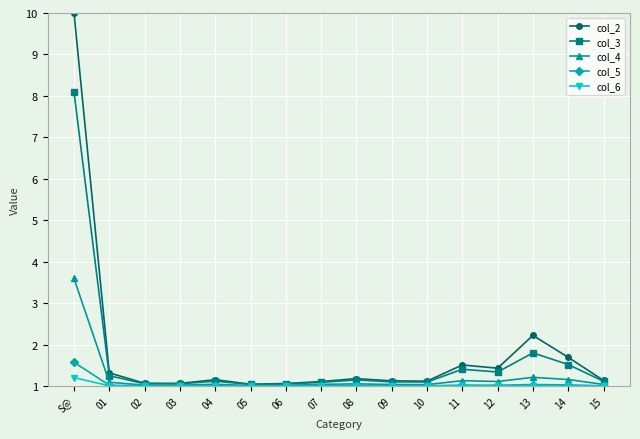

What is the total value across all series at 09?

5.3